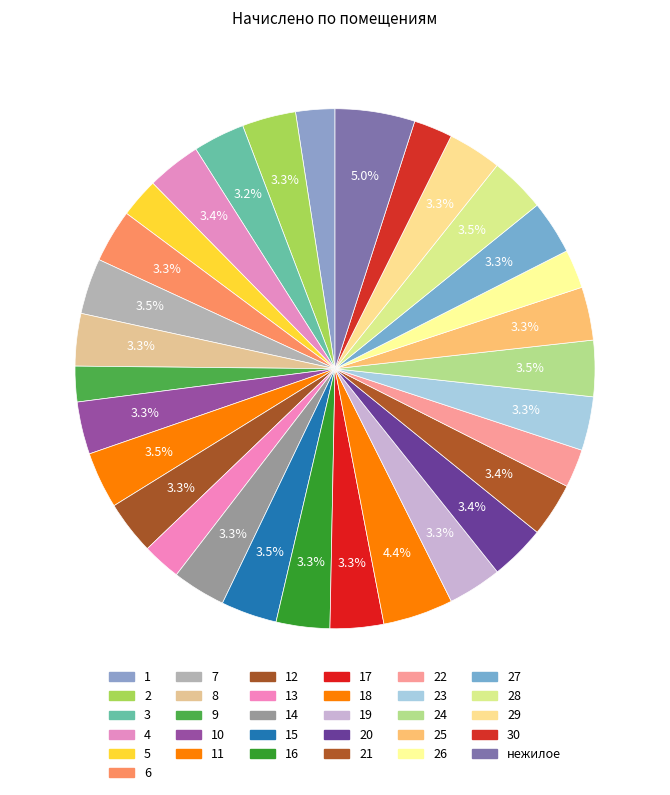

Does any single category account for the majority?

No